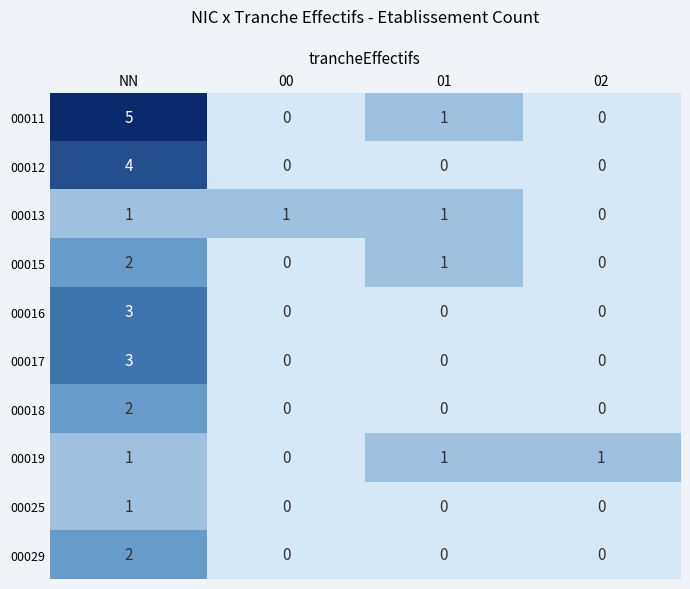

Is the value of 00018 at NN greater than the value of 00013 at 02?

Yes